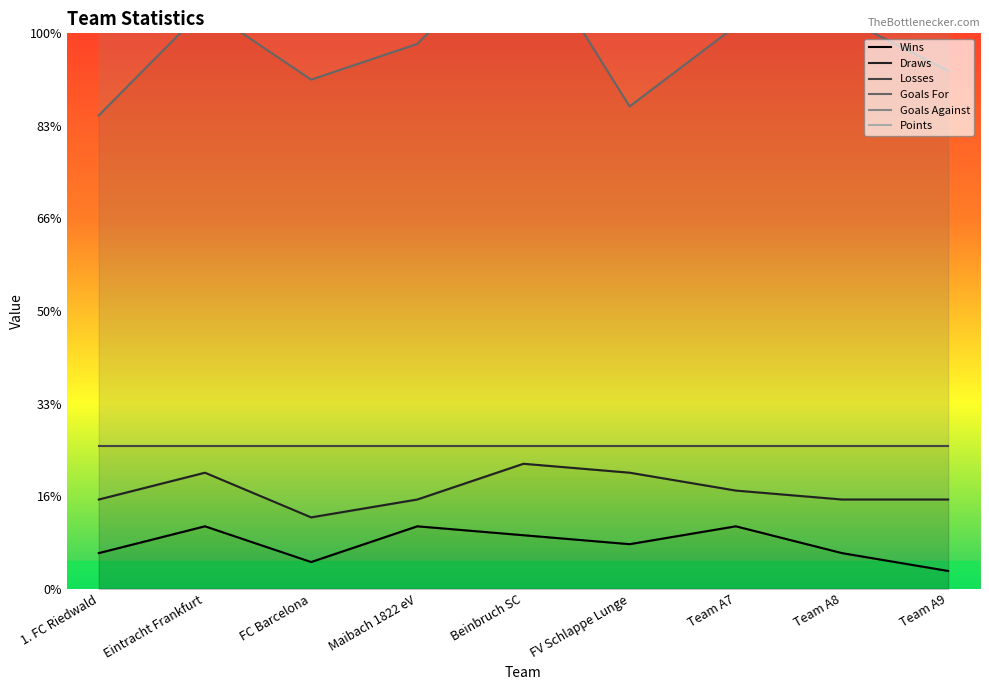

At how many categories does at least one series exceed 92?

9